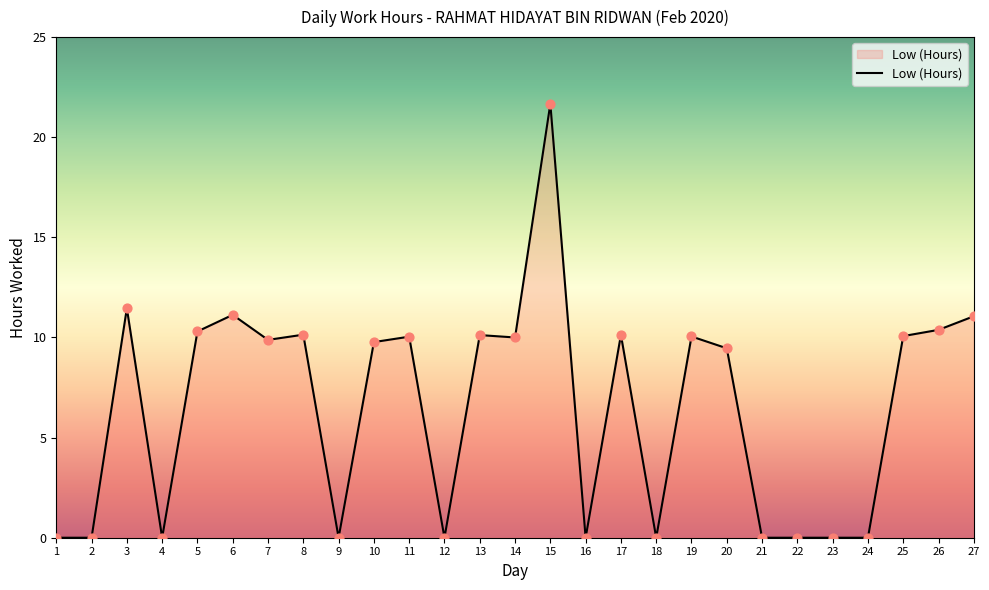

What is the change in value from 21 to 26?

+10.4